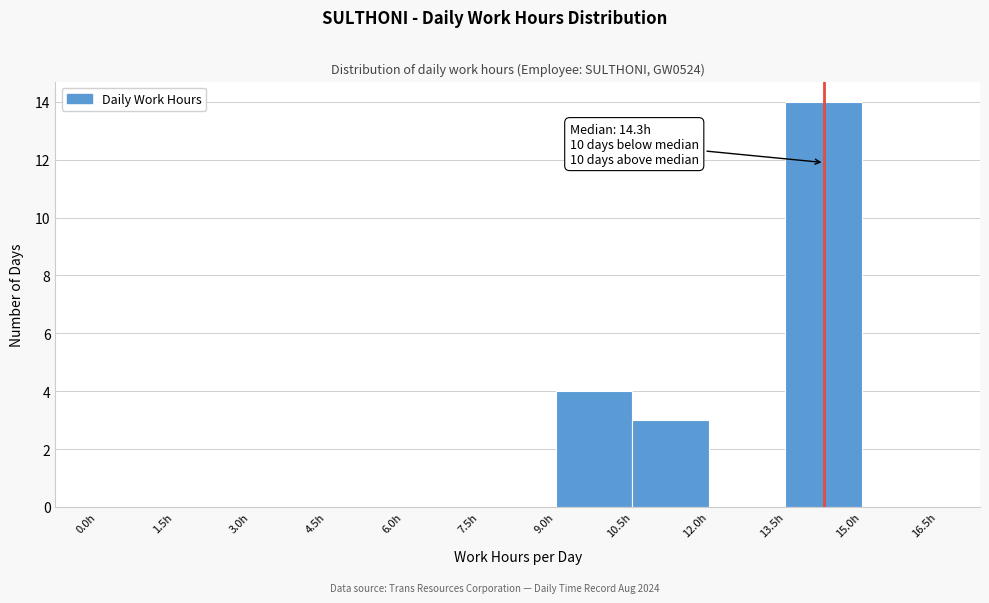

Which range on the x-axis has the tallest bar?

13.5 to 15.0